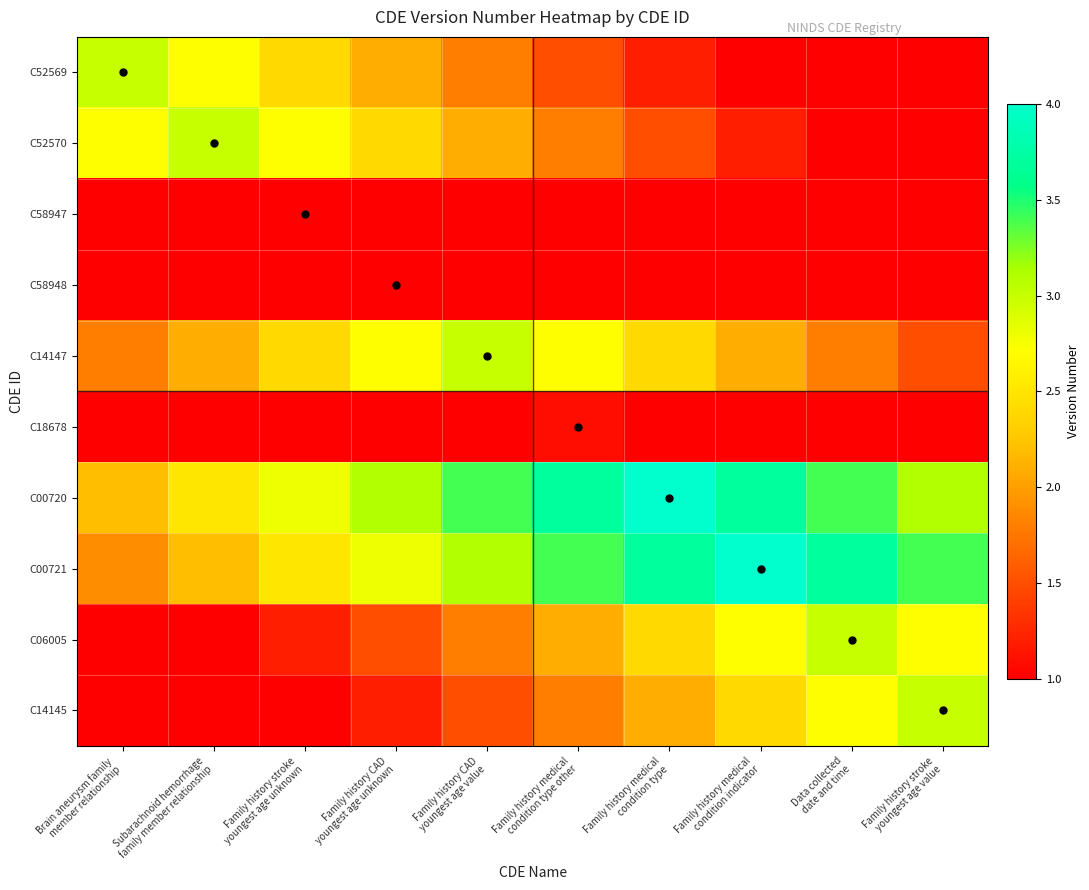

What is the smallest value displayed?

1.0